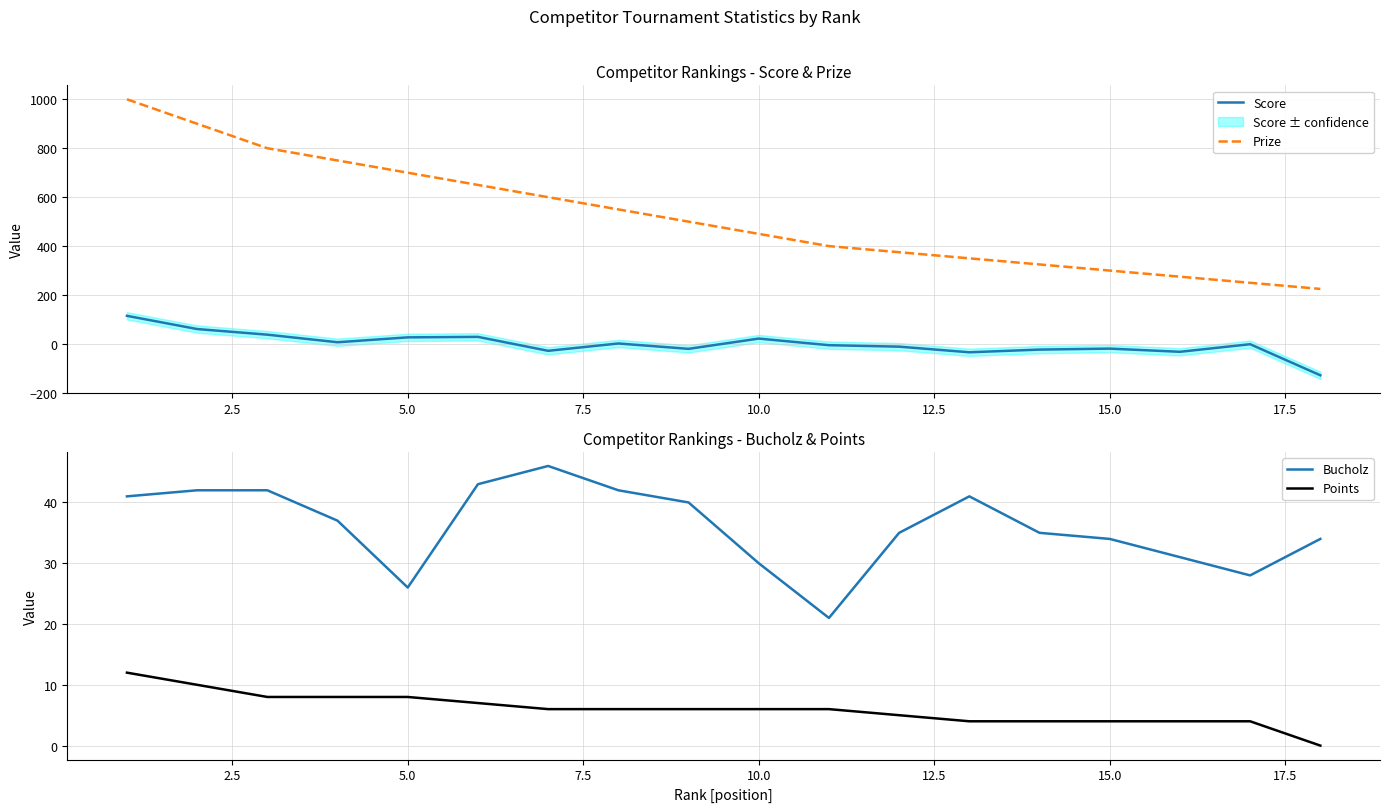

True or false: Points and Bucholz intersect in this chart.

False